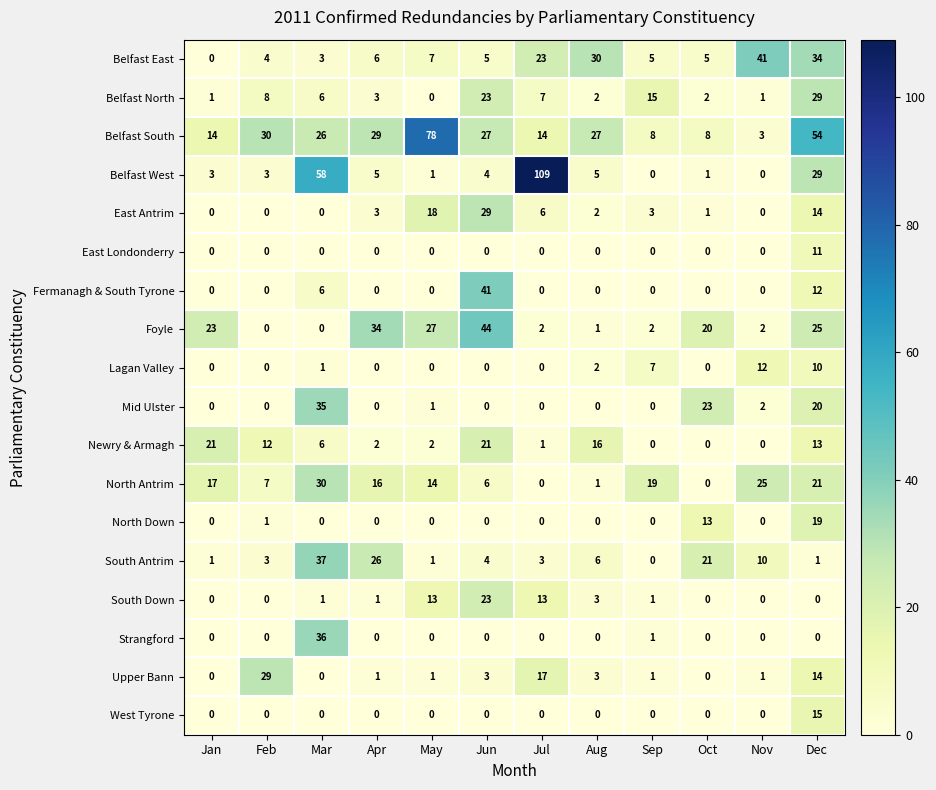

The value of Upper Bann at Feb is 29. True or false?

True